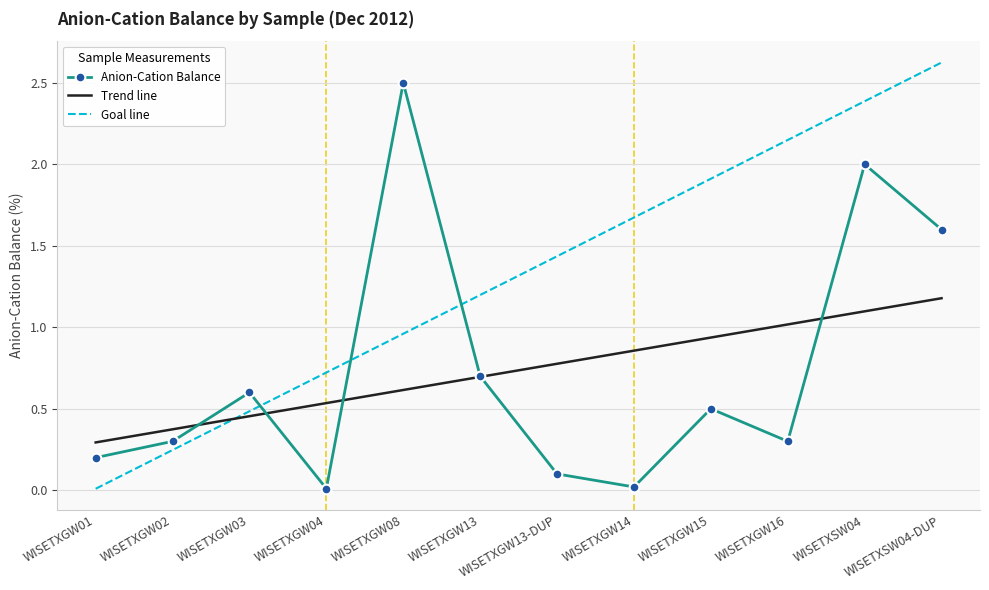

List the labels in order of Goal line value, smallest first.

WISETXGW01, WISETXGW02, WISETXGW03, WISETXGW04, WISETXGW08, WISETXGW13, WISETXGW13-DUP, WISETXGW14, WISETXGW15, WISETXGW16, WISETXSW04, WISETXSW04-DUP